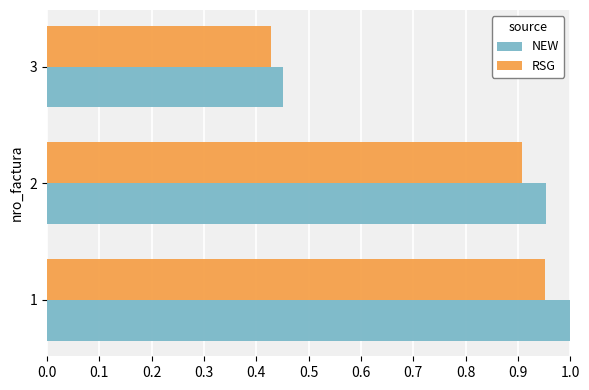

What is the total value across all series at 3?

0.9